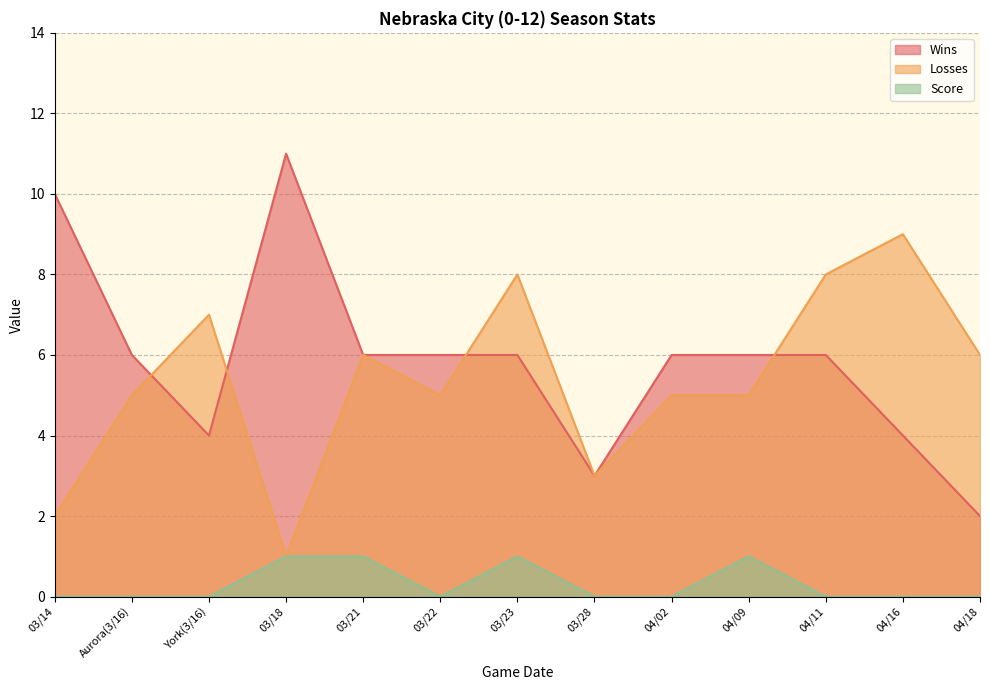

How many values in the Wins series are below 6?

4